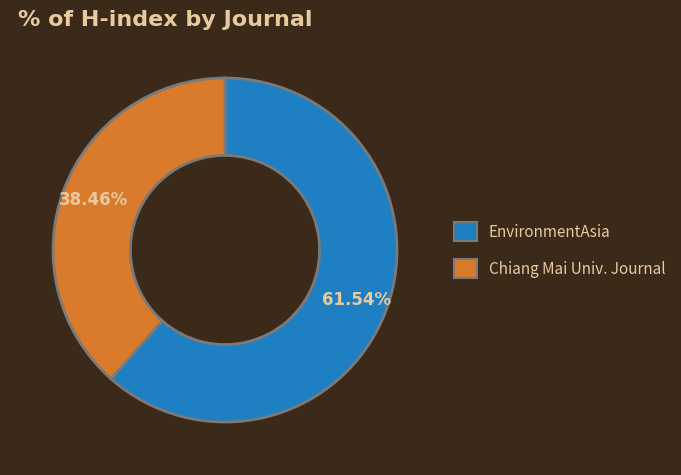

How many segments does this pie chart have?

2